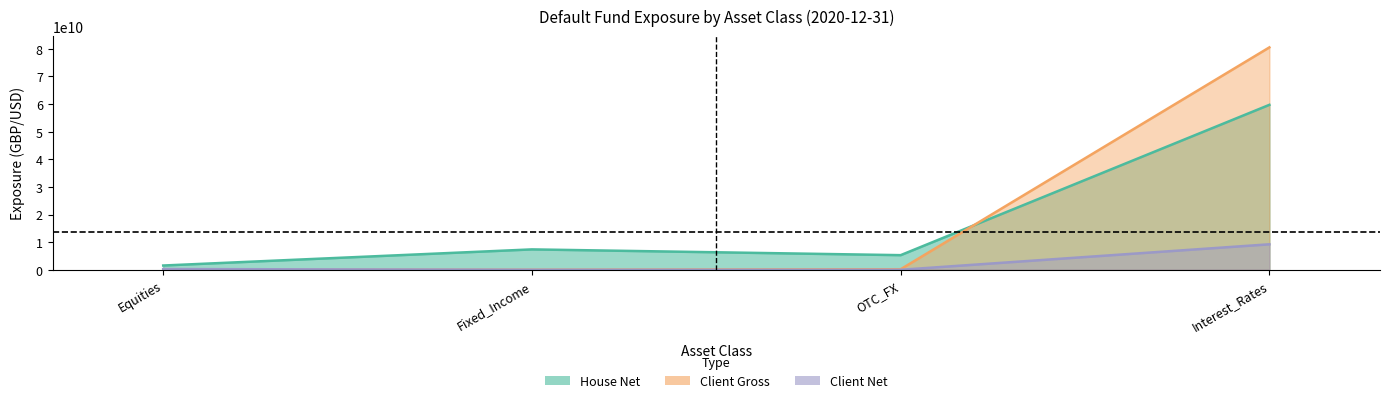

Where is House Net nearest to the value 30635910000?

Fixed_Income